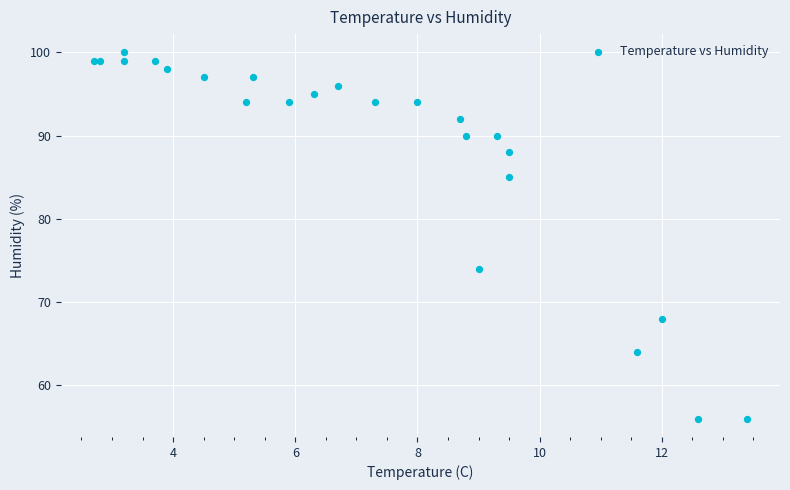

What Y value in the scatter plot is closest to 78?

74